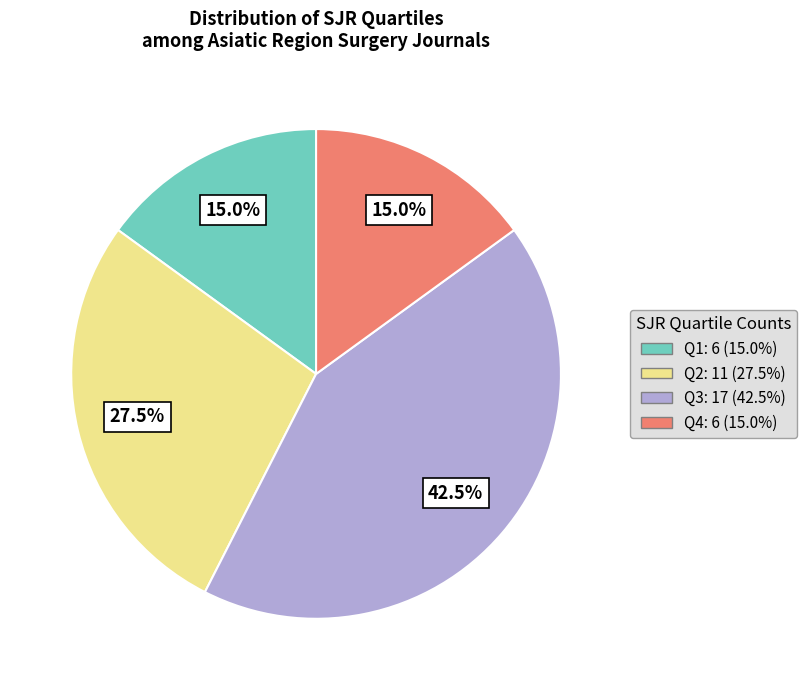

True or false: Q3 accounts for 36% of the total.

False